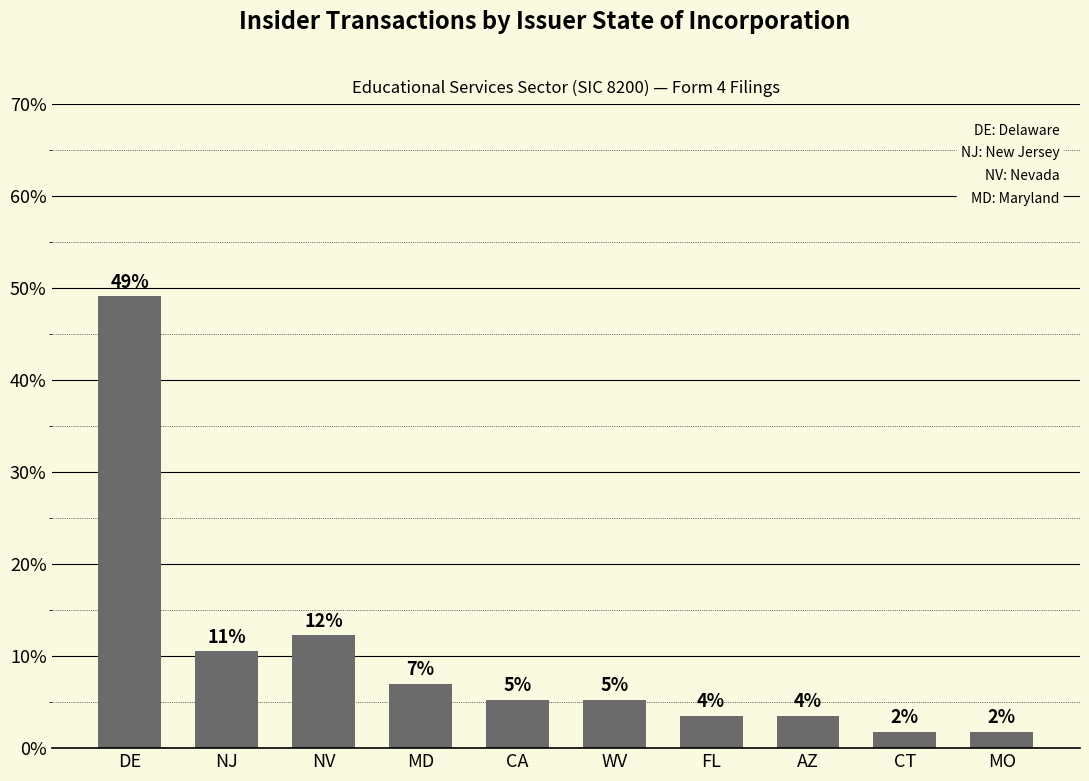

Approximately how many times larger is the value at NJ compared to MO?

6.0